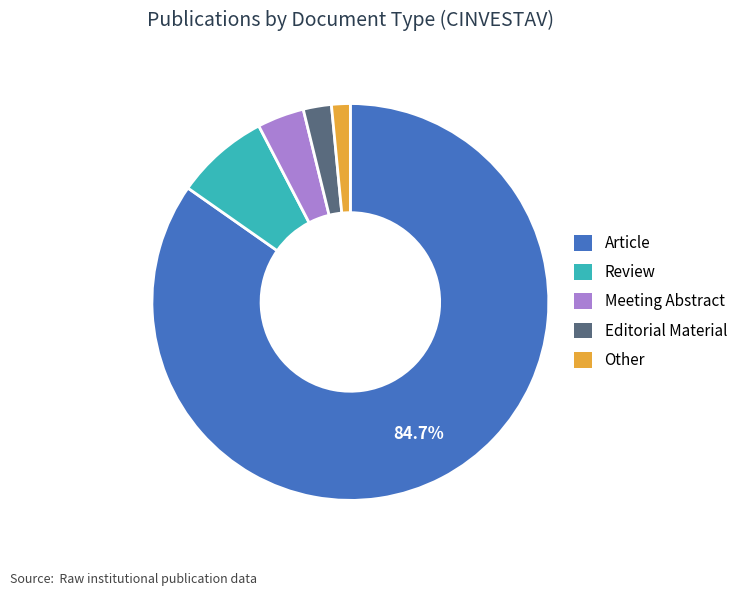

Rank the categories by value from highest to lowest.

Article, Review, Meeting Abstract, Editorial Material, Other